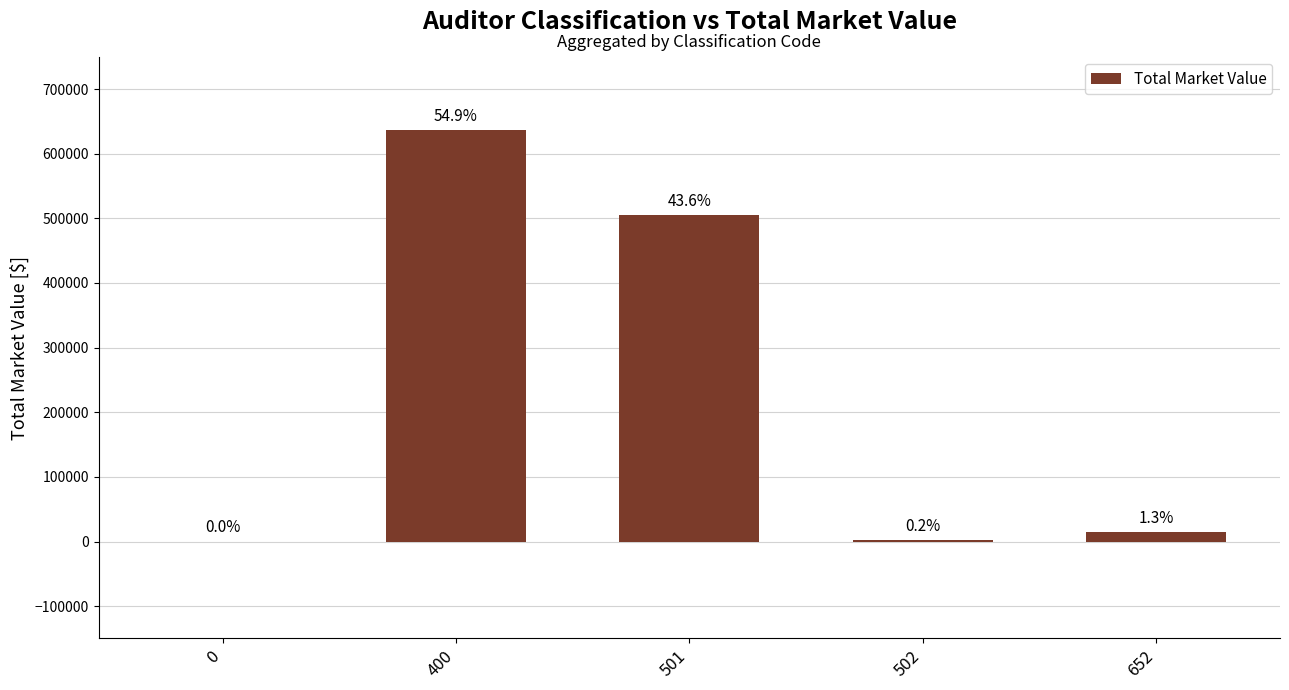

Reading left to right, extract all data points from this chart.

0=0	400=636100	501=504600	502=2200	652=15000